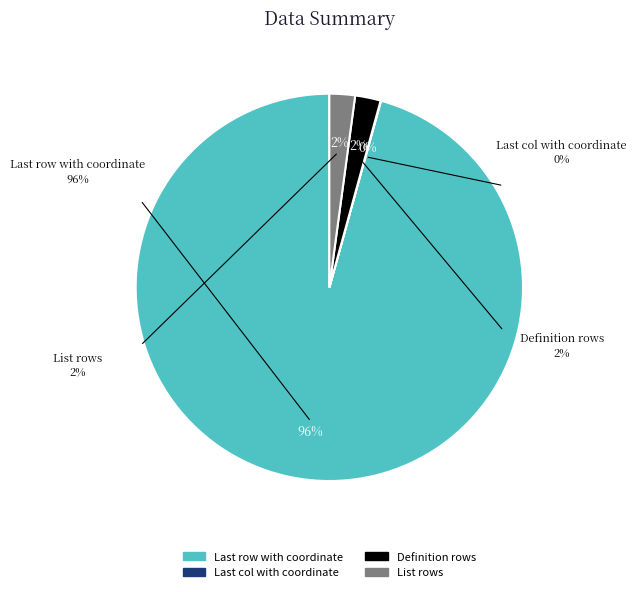

Which category accounts for the majority?

Last row with coordinate